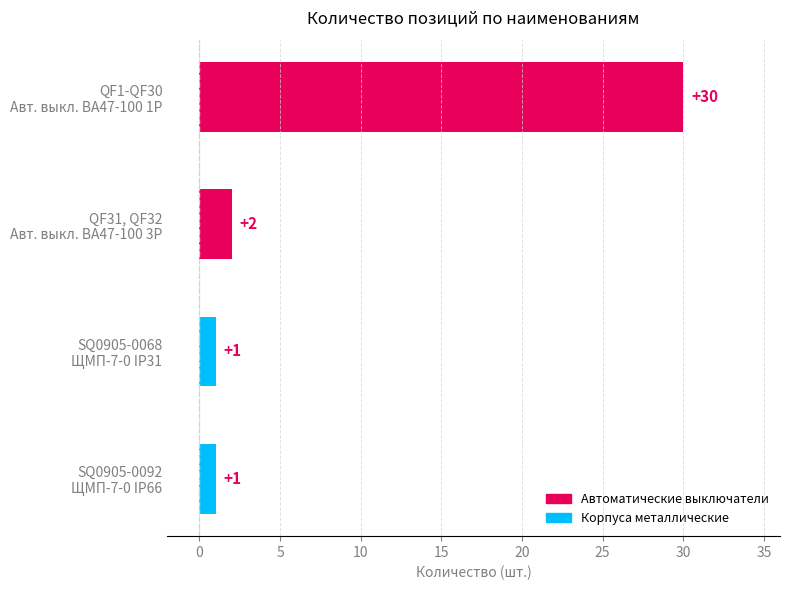

What is the greatest value displayed?

30